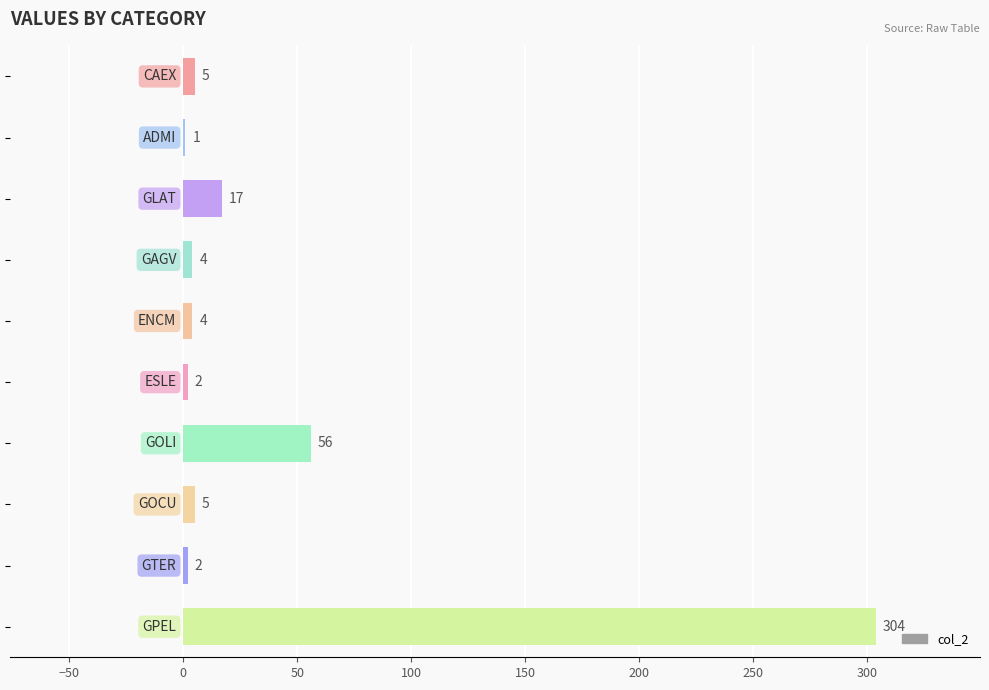

What is the maximum value shown in the chart?

304